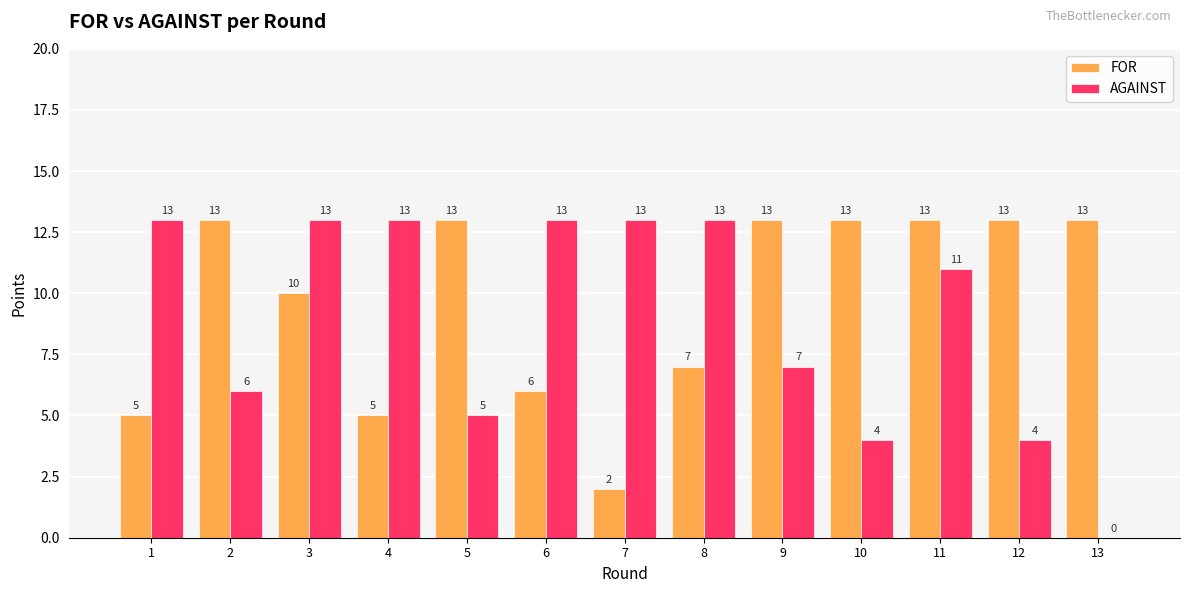

Reading left to right, list all the values displayed in this chart.

FOR: 1=5	2=13	3=10	4=5	5=13	6=6	7=2	8=7	9=13	10=13	11=13	12=13	13=13
AGAINST: 1=13	2=6	3=13	4=13	5=5	6=13	7=13	8=13	9=7	10=4	11=11	12=4	13=0